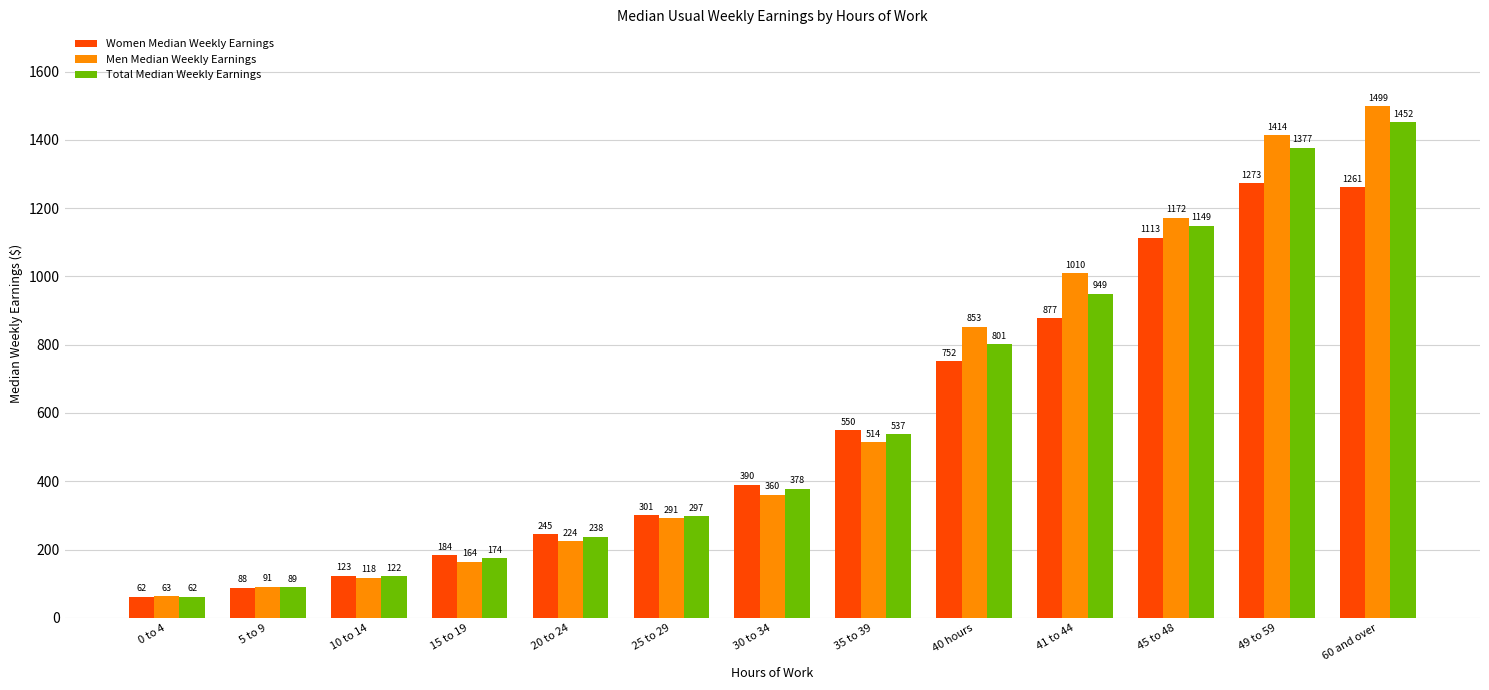

Which category has the highest value across all series?

60 and over